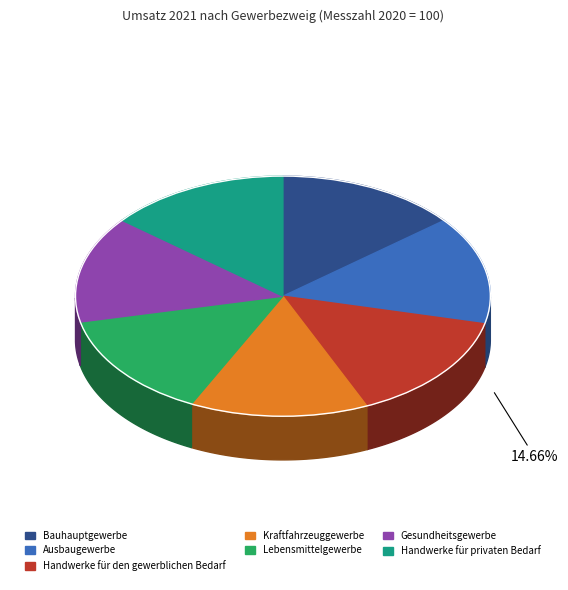

To the nearest percent, what is the average slice percentage?

14%